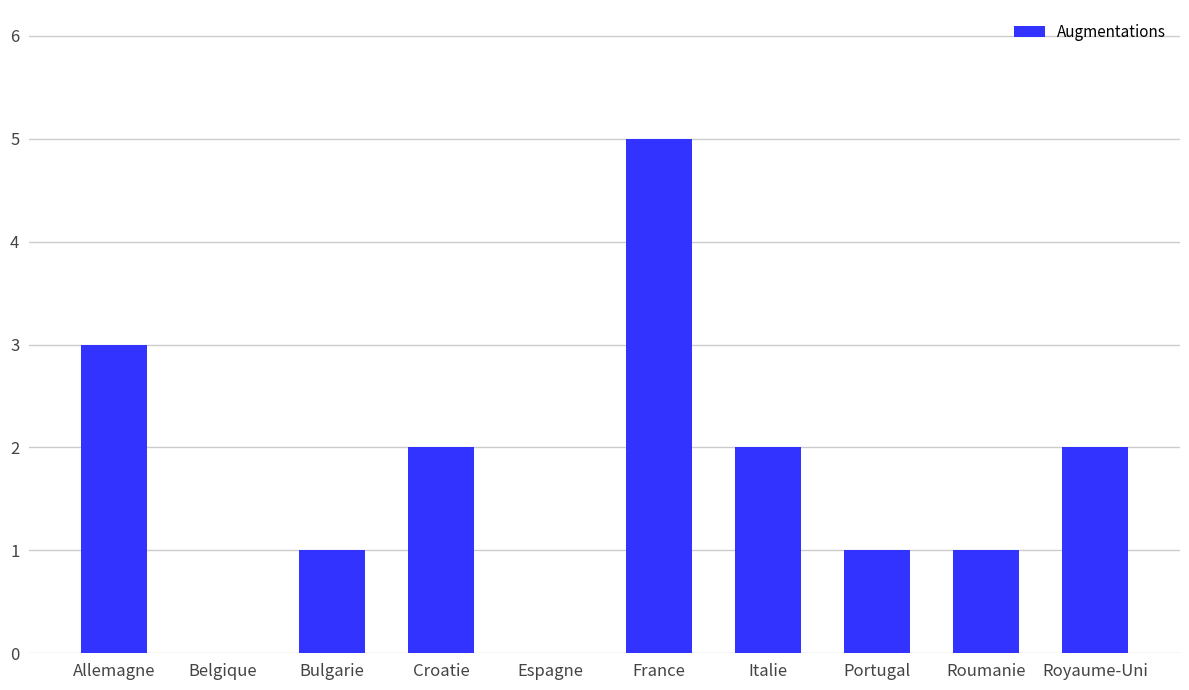

True or false: the data shows 2 at Italie.

True